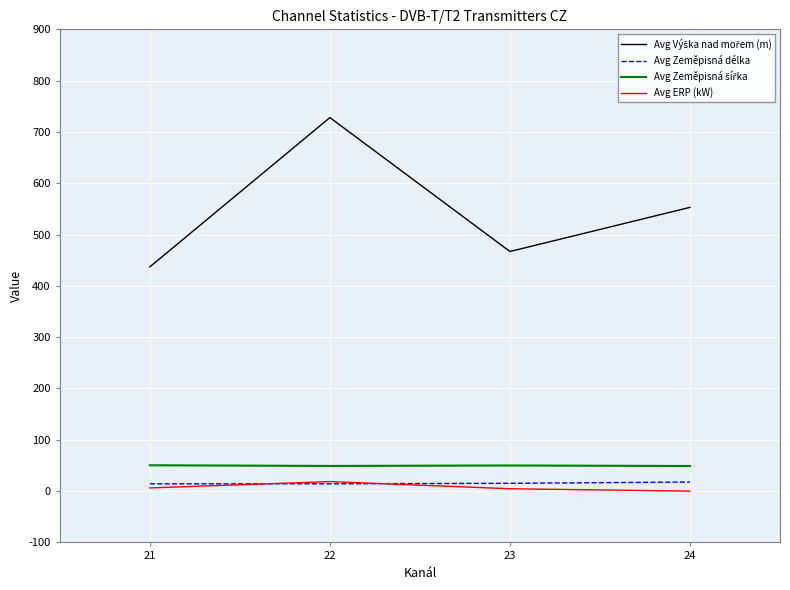

At which category is the sum across all series the highest?

22